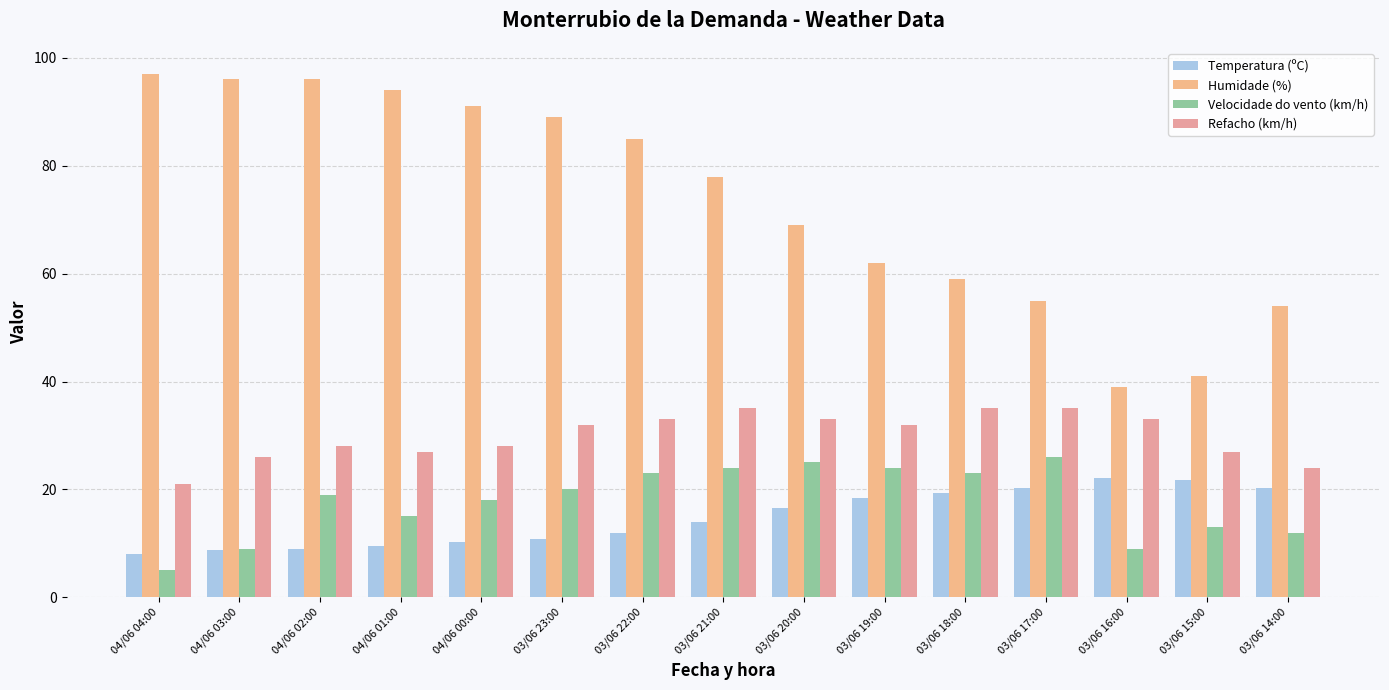

True or false: Refacho (km/h) has a value of 28.0 at 04/06 00:00.

True